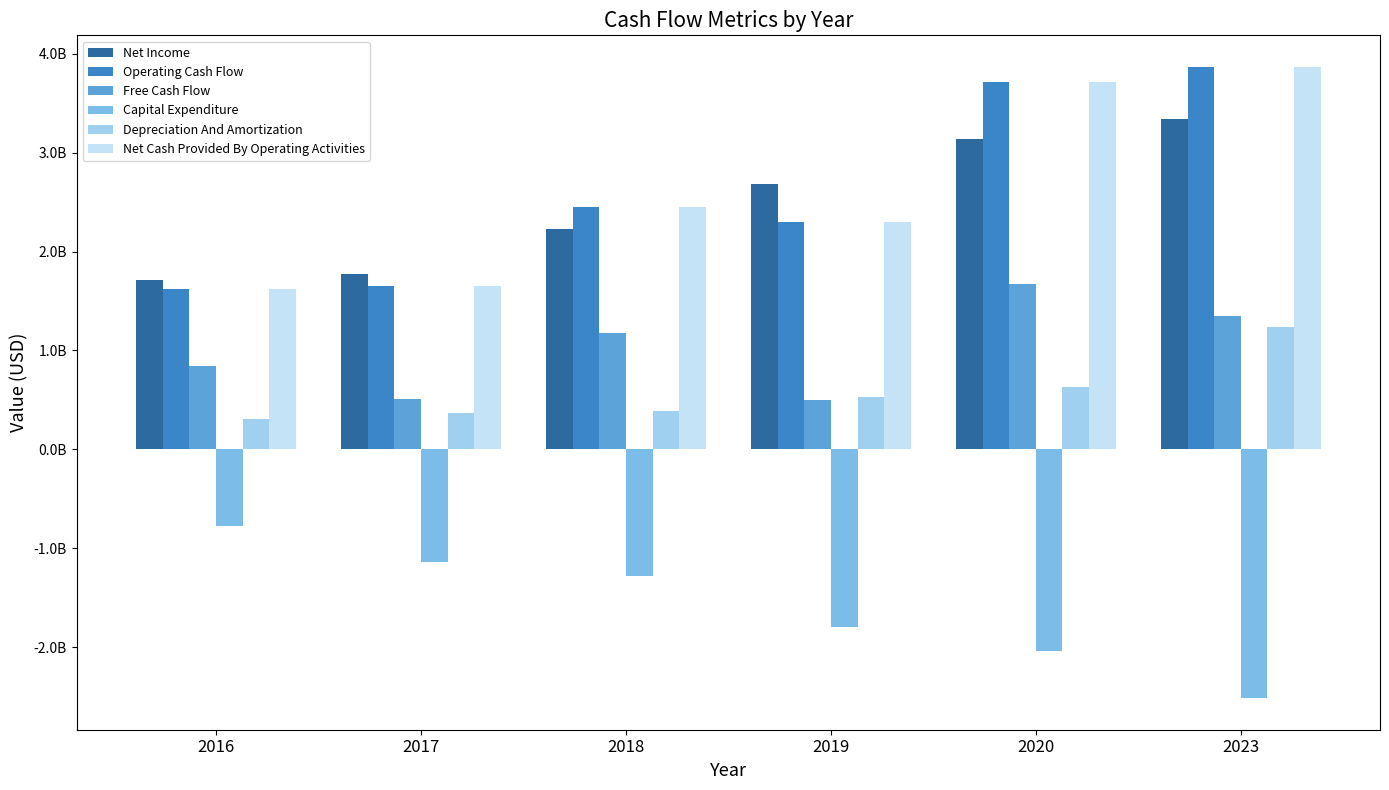

The Depreciation And Amortization series shows 302737067 at 2016. True or false?

True